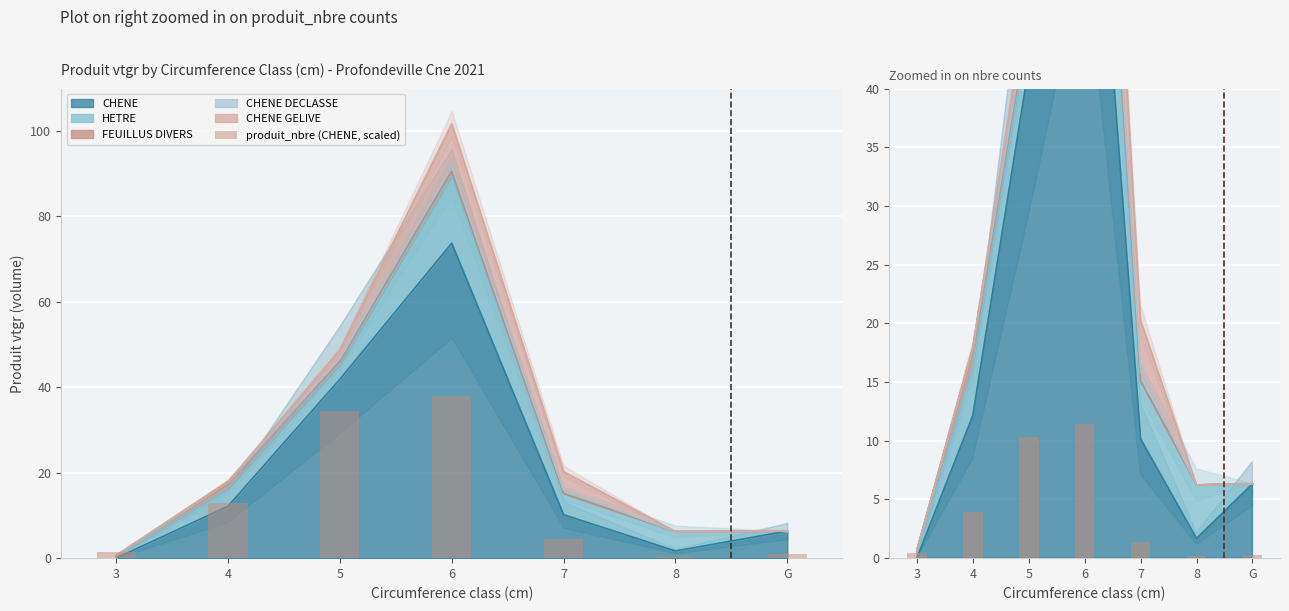

Is the value of produit_nbre (CHENE, scaled) at 8 greater than the value of produit_nbre (CHENE) at 4?

No